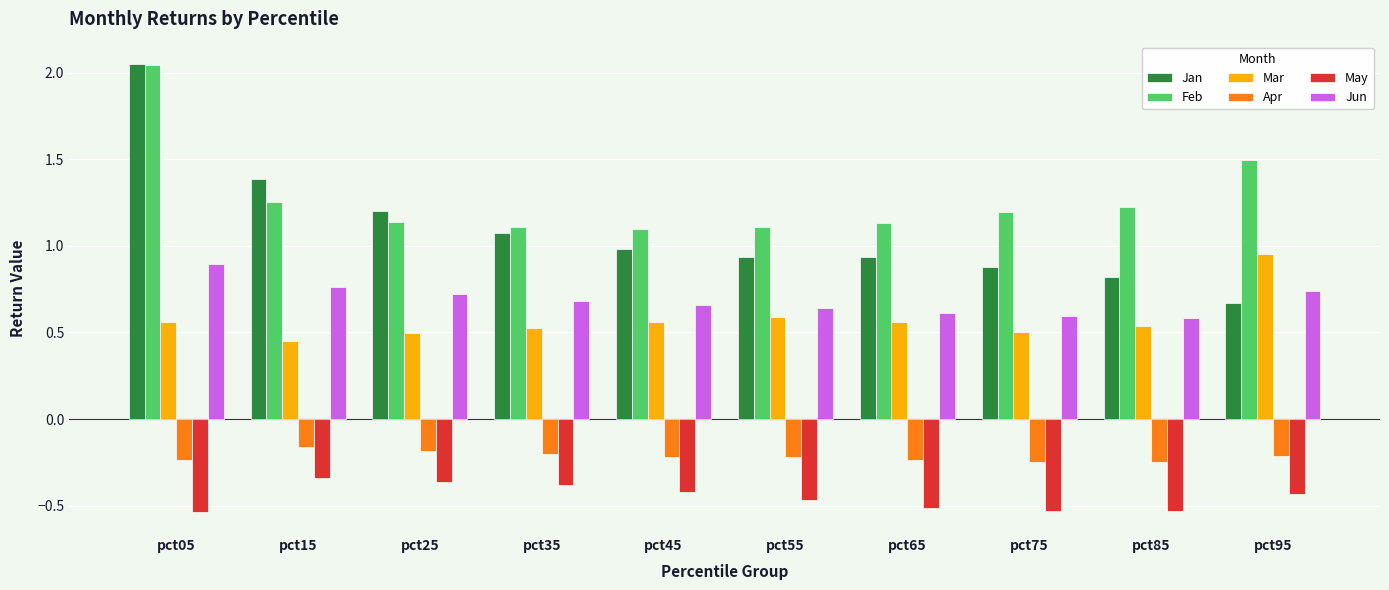

How many categories are shown in the chart?

10